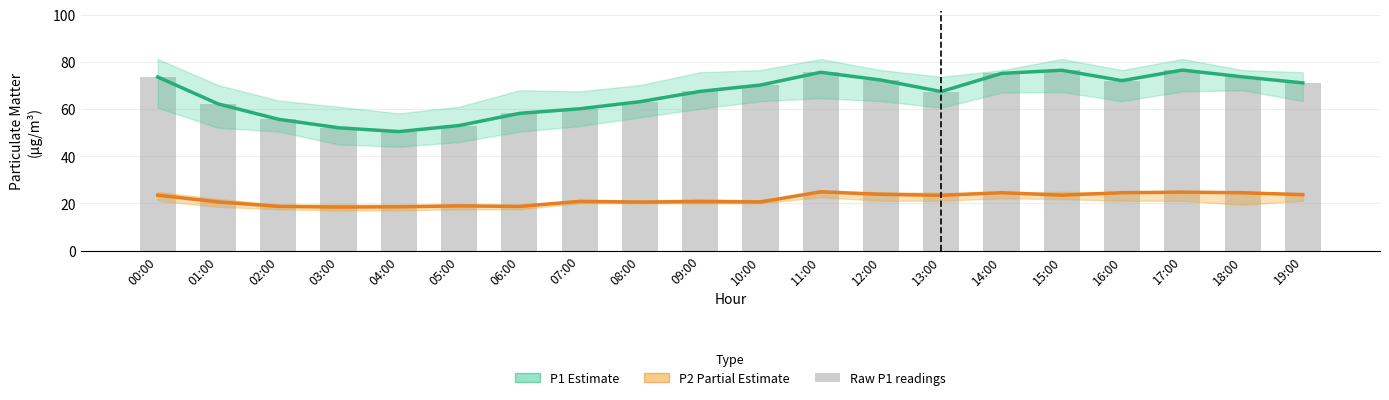

At how many categories does at least one series exceed 64?

12